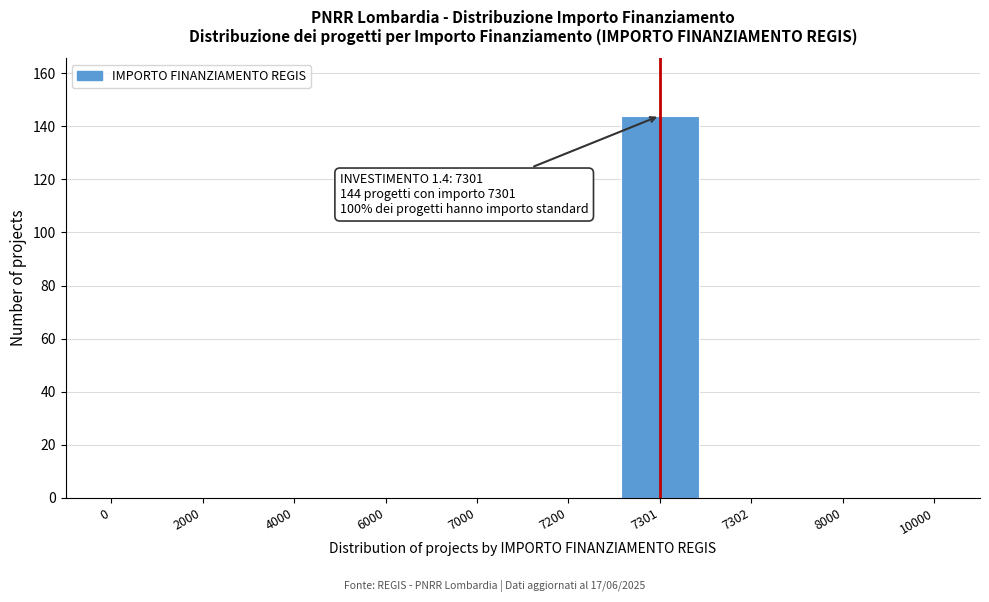

Reading right to left, what are all the values shown in this chart?

10000=0	8000=0	7302=0	7301=144	7200=0	7000=0	6000=0	4000=0	2000=0	0=0